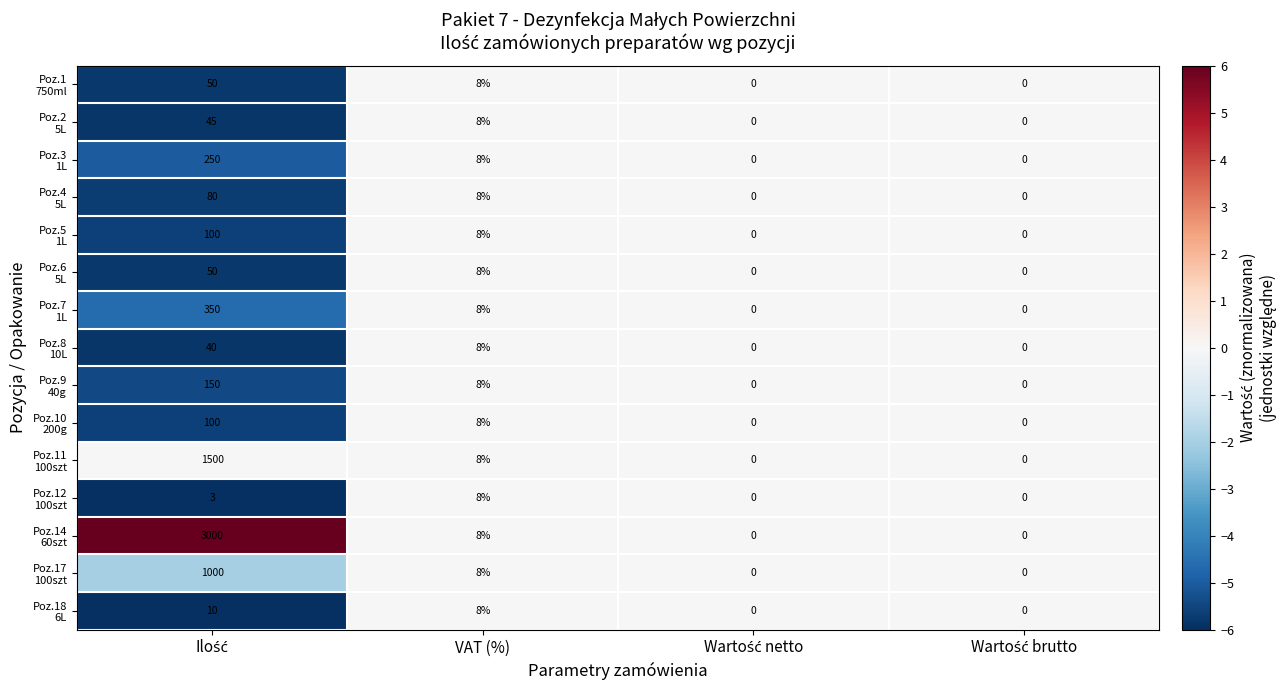

What is the greatest value displayed?

3000